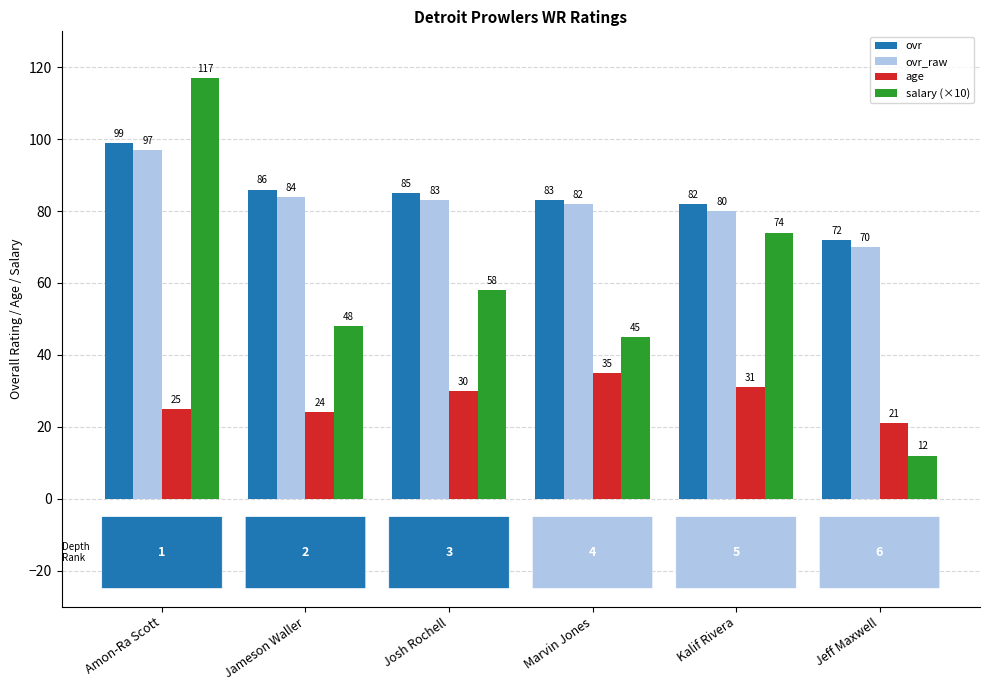

How many groups of bars are there?

6